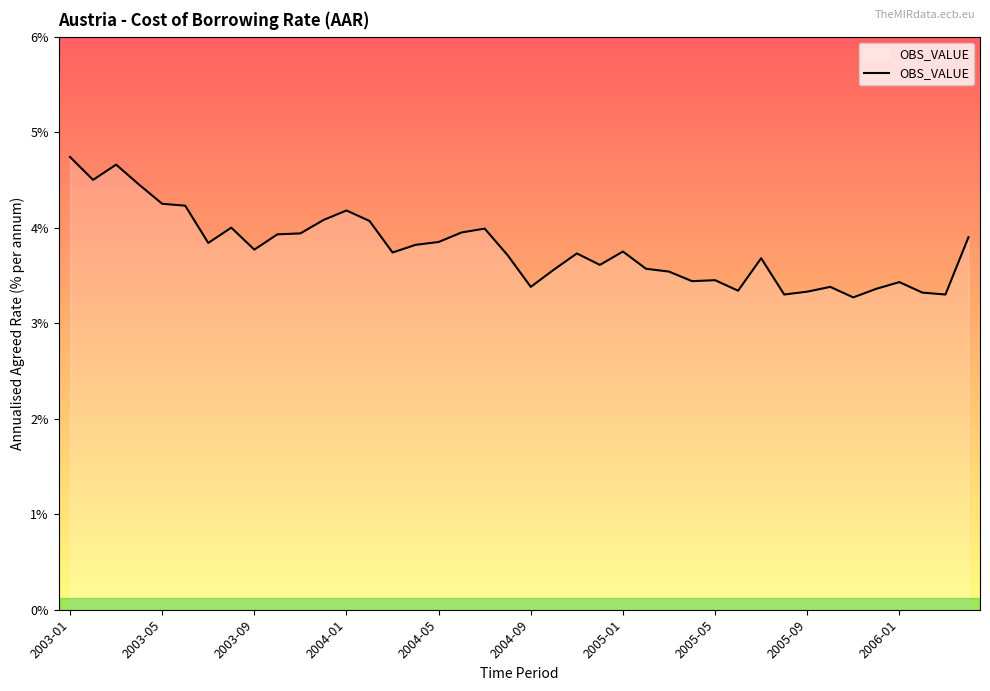

What is the smallest value displayed?

3.3